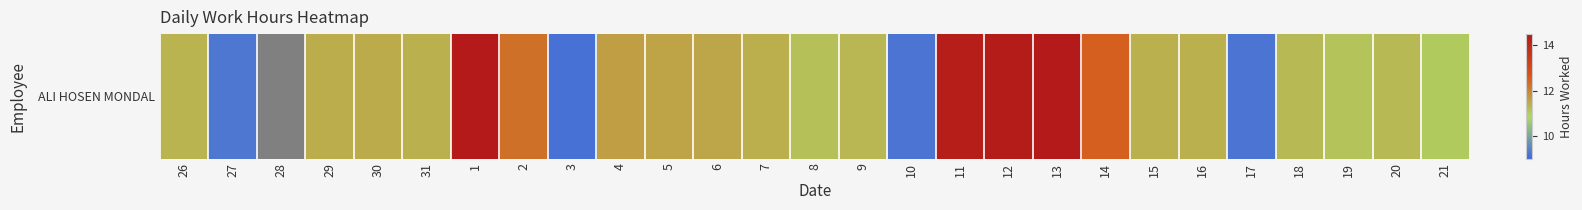

Is it true that the value at 28 is 1?

False